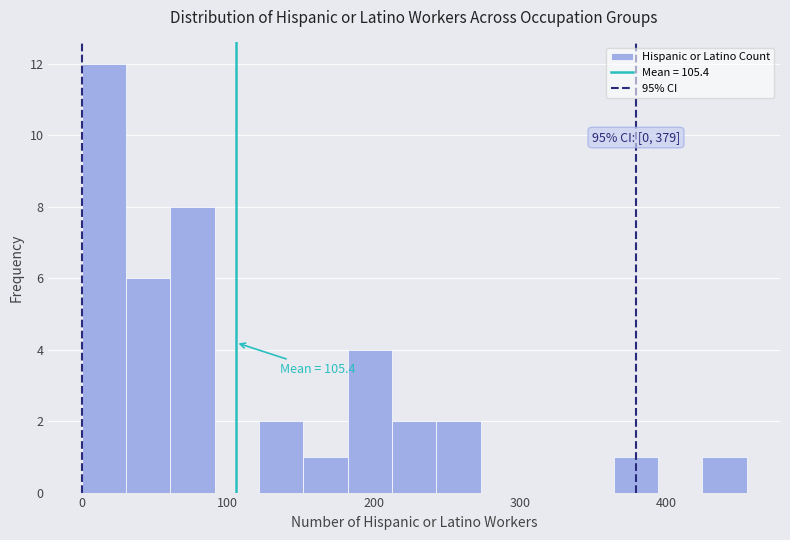

Around what value on the x-axis is the tallest bar? Give the approximate position of its centre, as read against the axis.

20